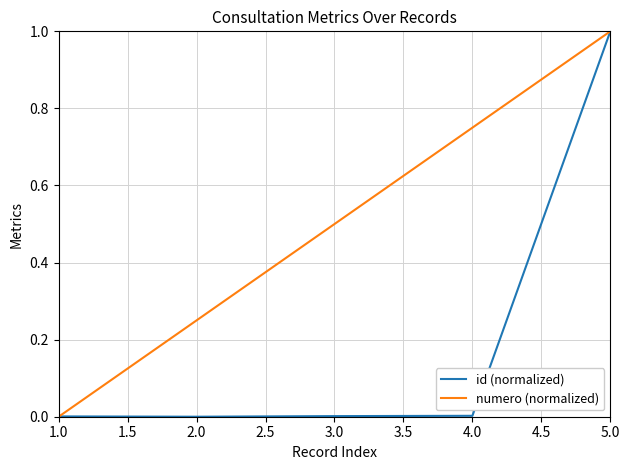

Is it true that id (normalized) equals 0.0 at 2.0?

True